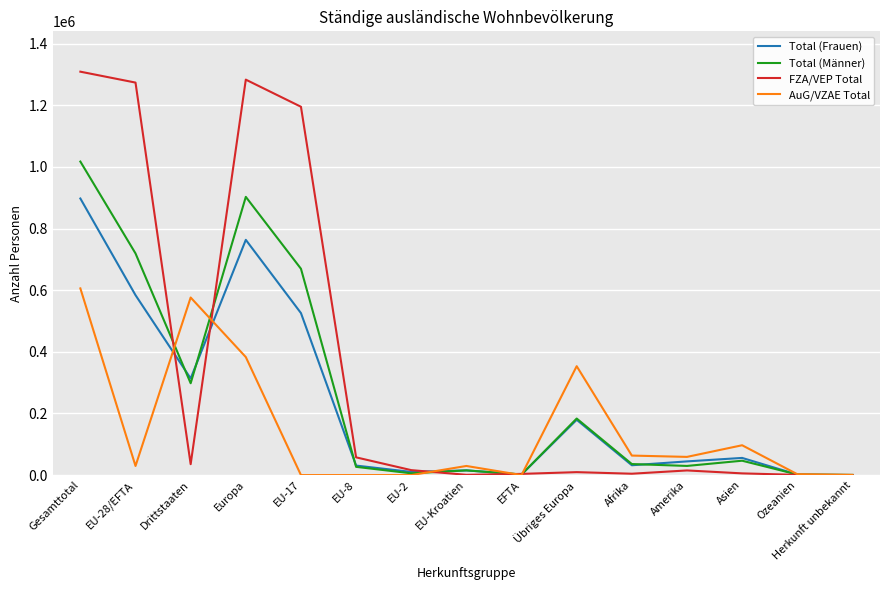

The Total (Männer) series shows 902662 at Europa. True or false?

True